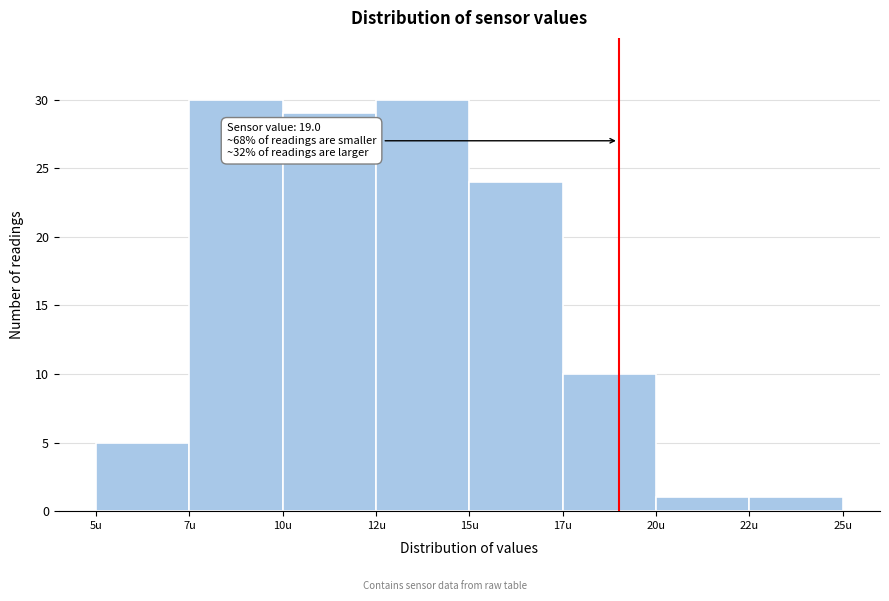

Reading right to left, list all the values displayed in this chart.

1	1	10	24	30	29	30	5